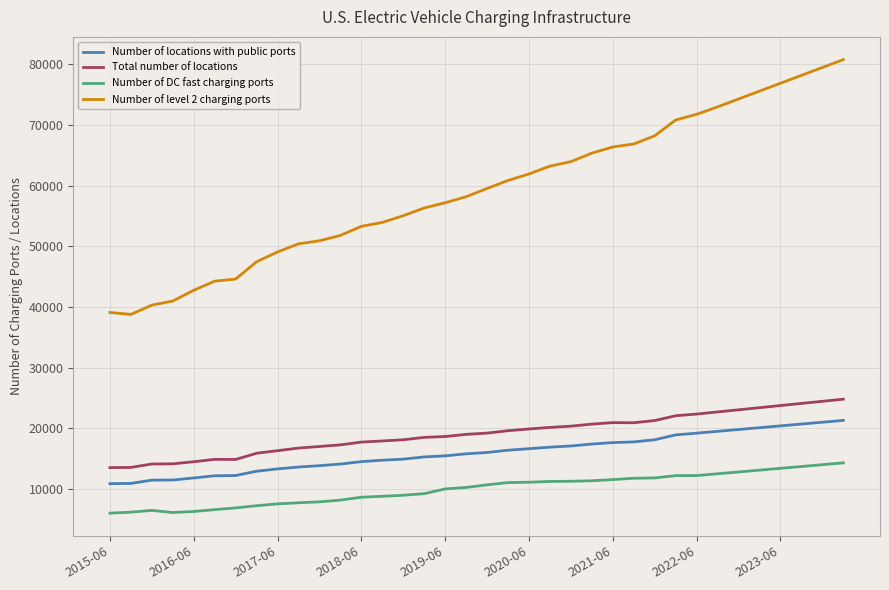

What is the difference between the maximum and minimum values in the Number of DC fast charging ports series?

8293